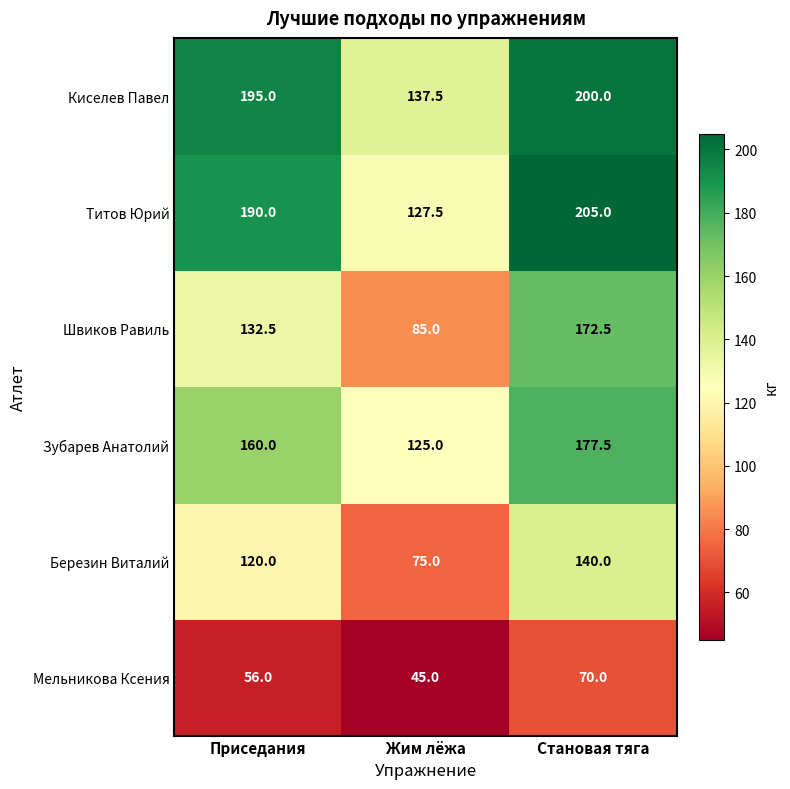

True or false: Мельникова Ксения has a value of 45.0 at Жим лёжа.

True